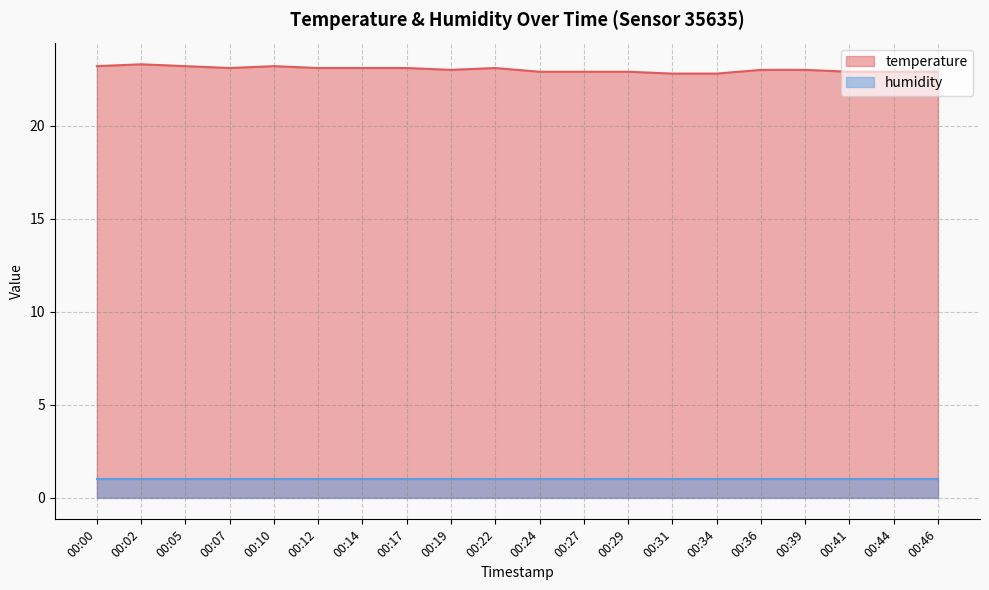

Approximately how many times larger is the value at 00:34 compared to 00:14?

1.0